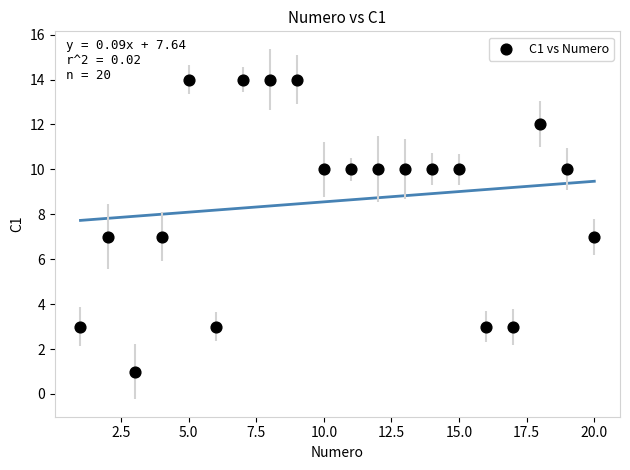

What is the range of X values (max minus min)?

19